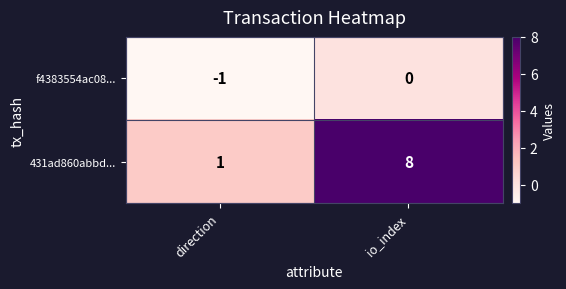

The value of 431ad860abbd... at io_index is 8. True or false?

True